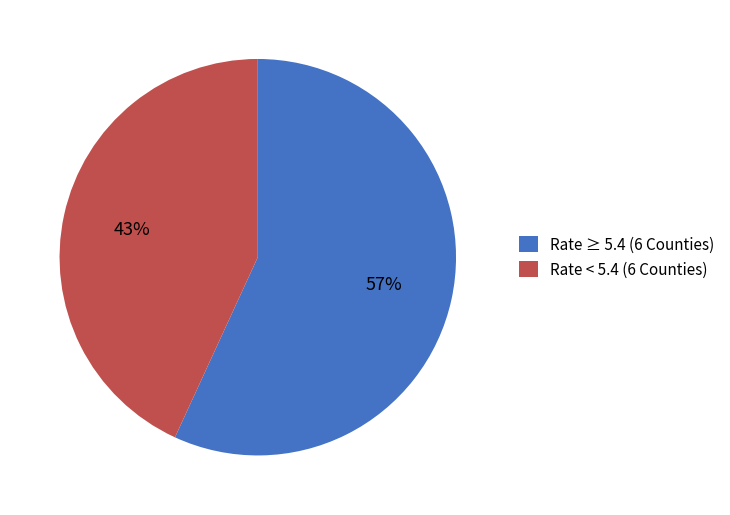

To the nearest percent, what is the average slice percentage?

50%